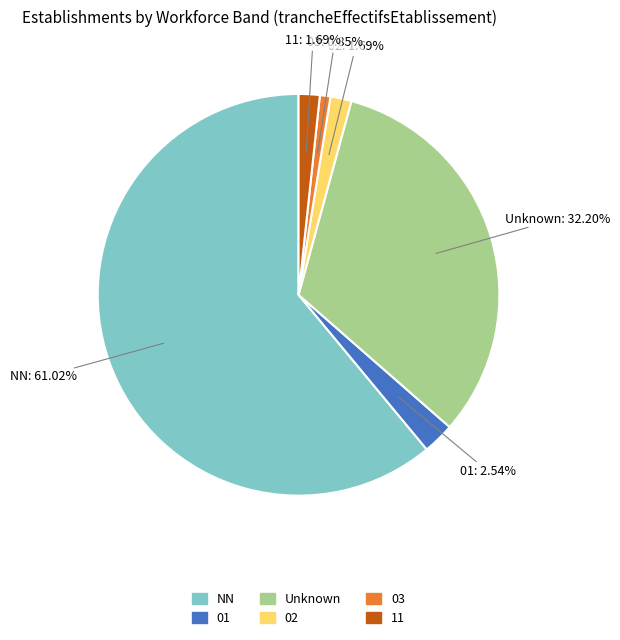

Does any single category account for the majority?

Yes